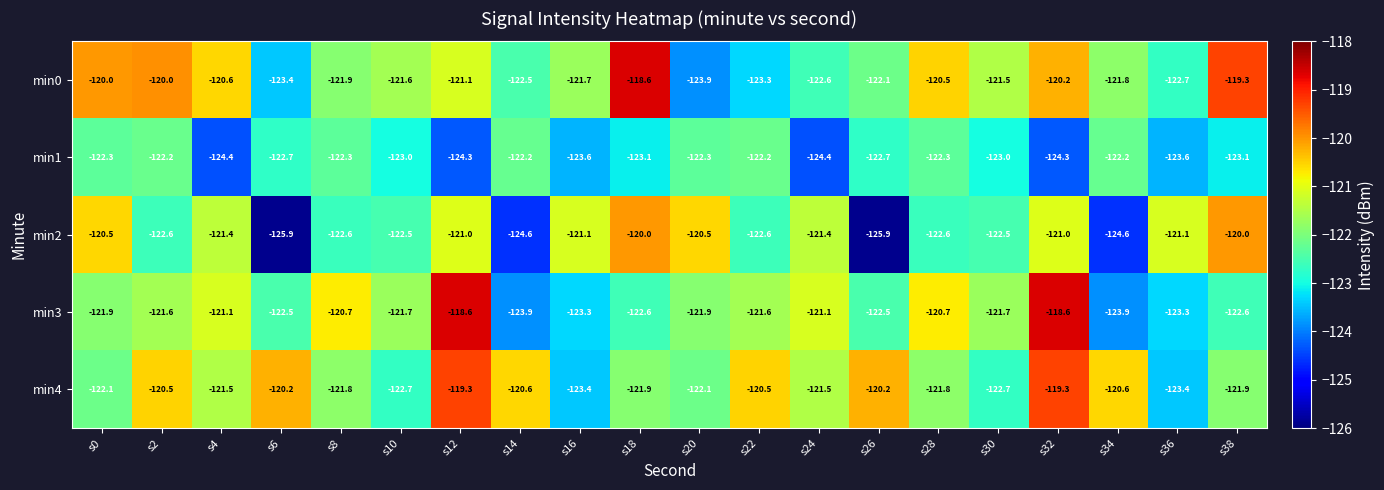

True or false: min2 has a value of -67.4 at s10.

False